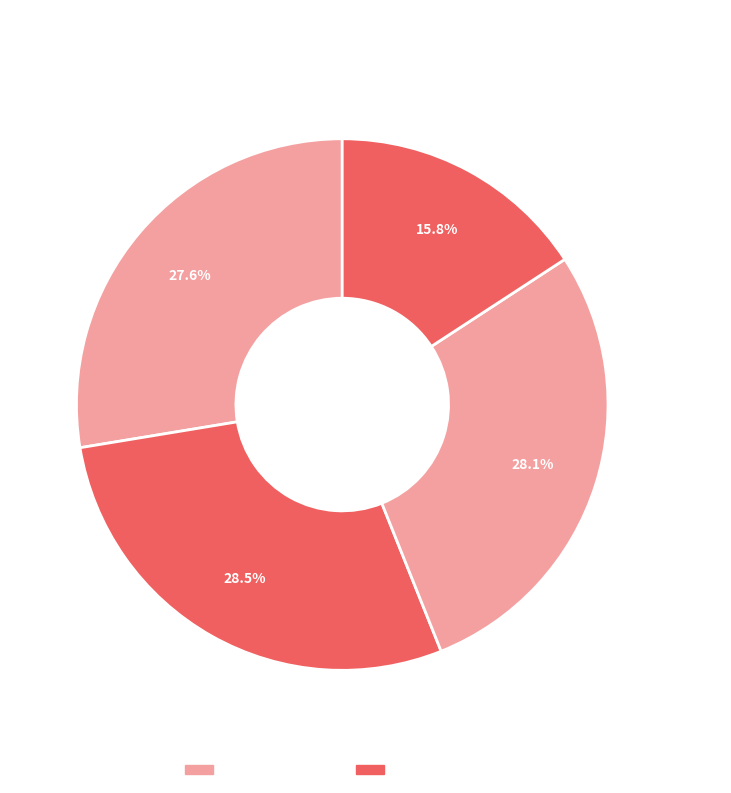

Is Week 4 (Feb 19 - Feb 24) the majority of the pie?

No